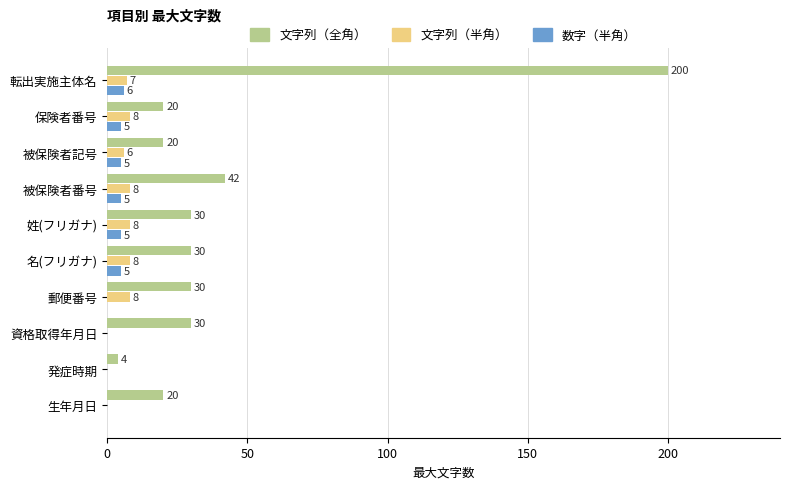

Count the 数字（半角） values in the range 0 to 5.

9